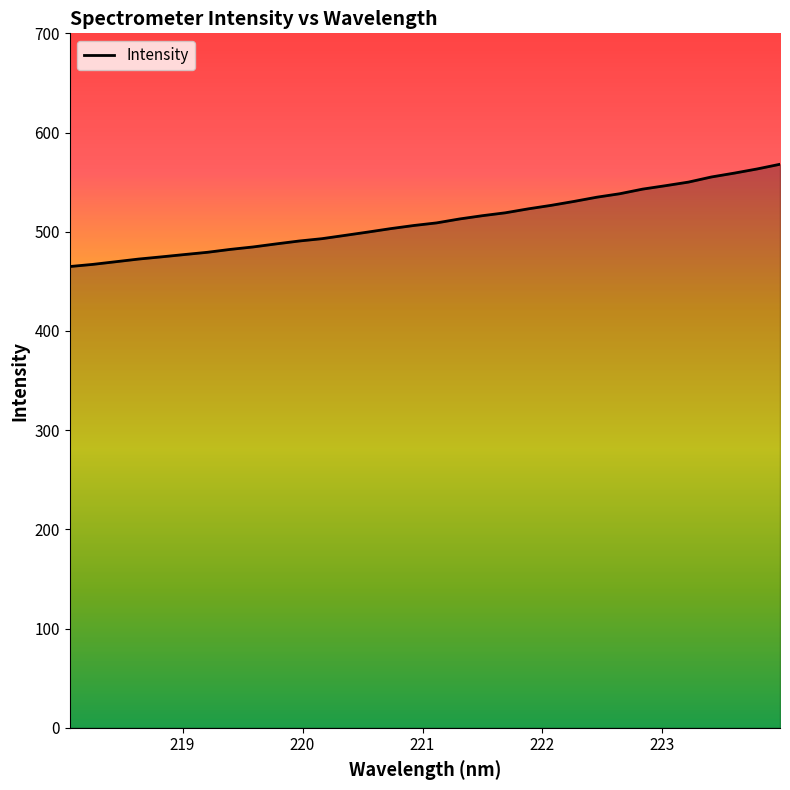

What is the minimum value shown in the chart?

464.9